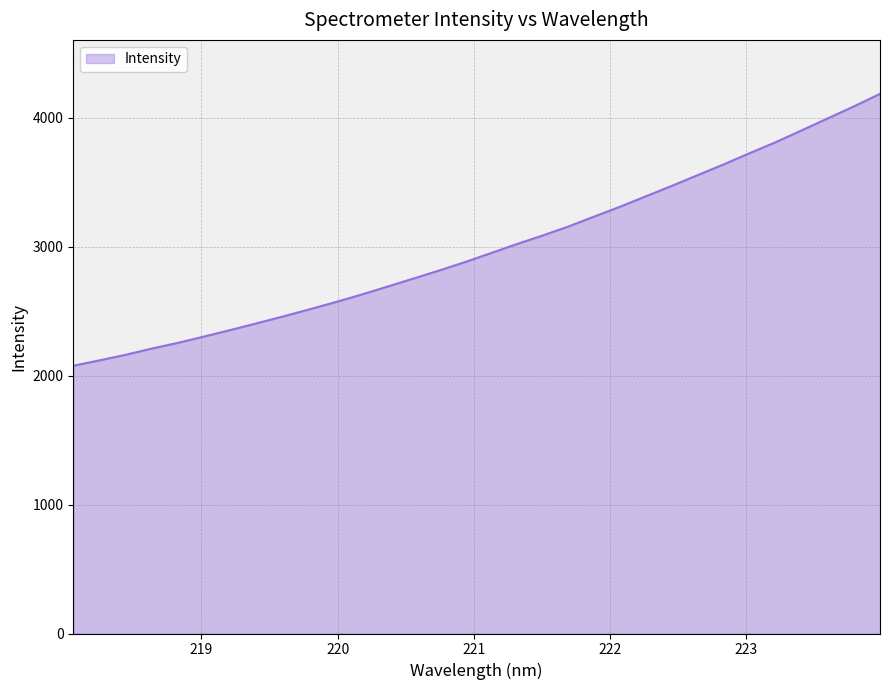

How many distinct data groups are displayed?

1